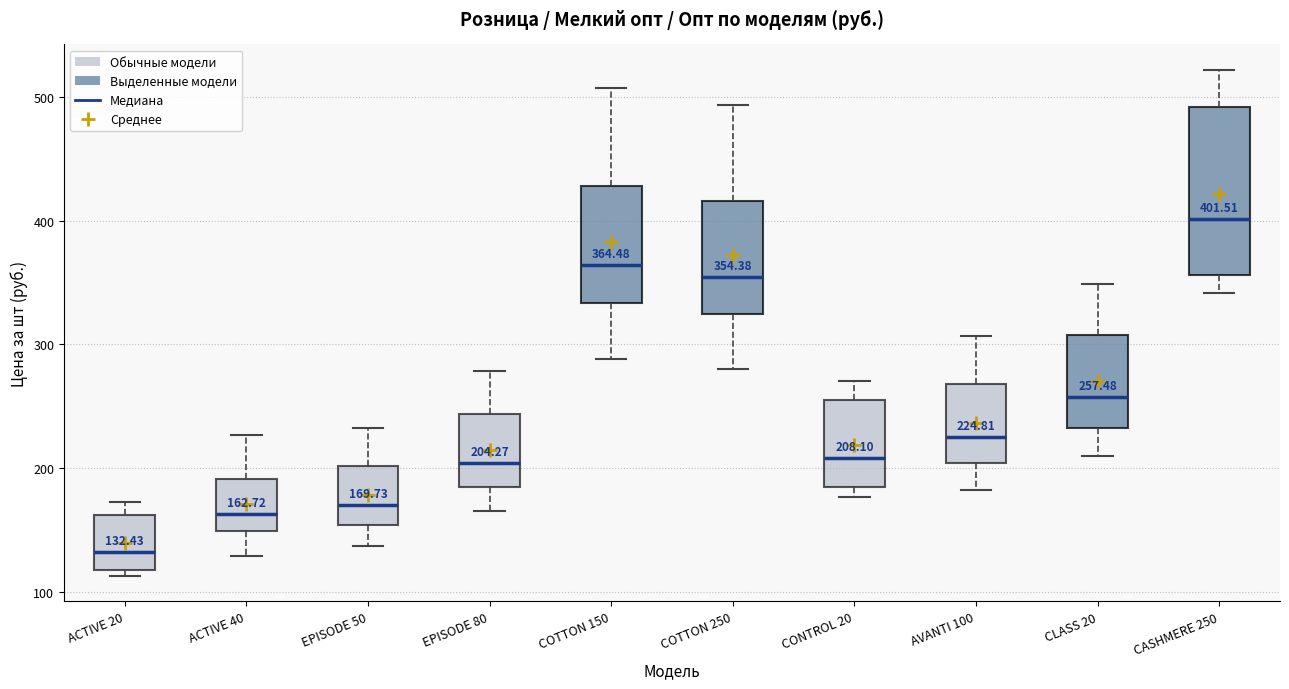

Which box has the lowest median line?

ACTIVE 20